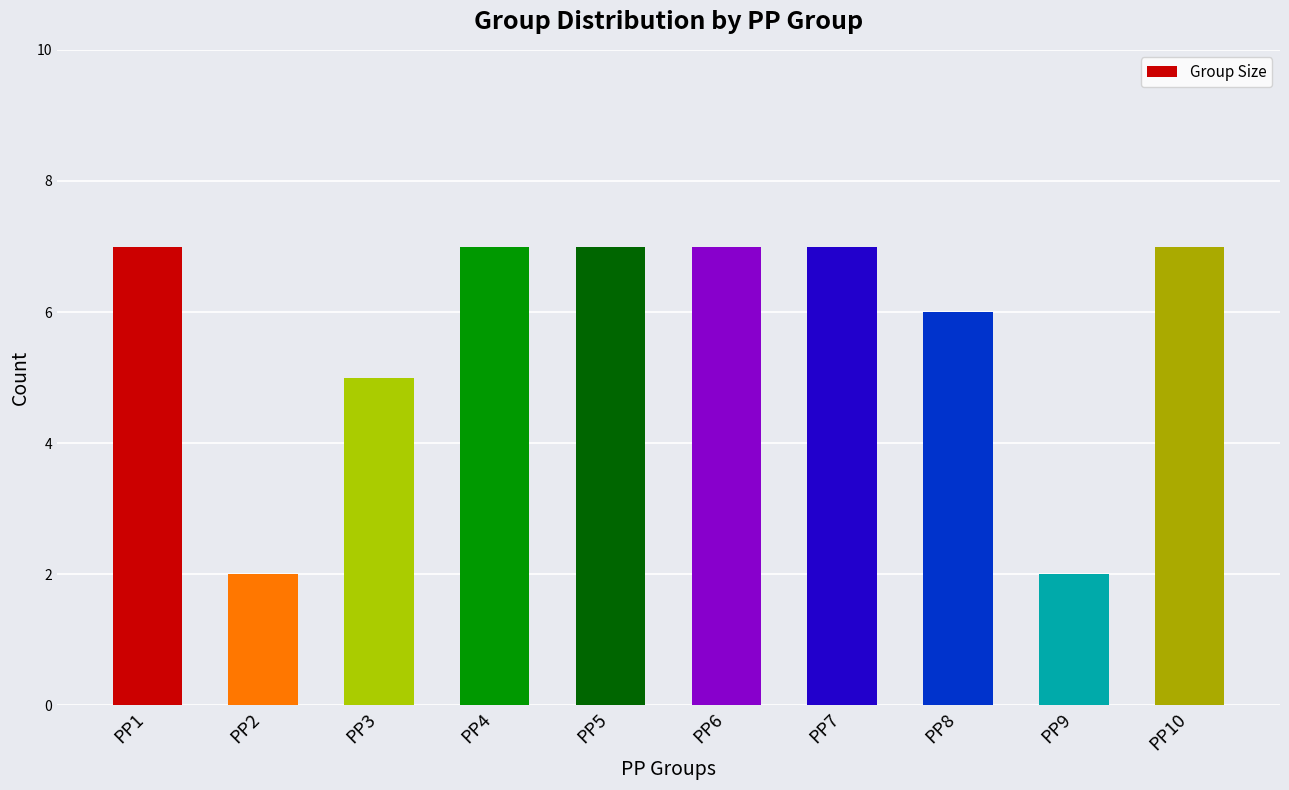

What is the ratio of the value at PP3 to the value at PP8?

0.8